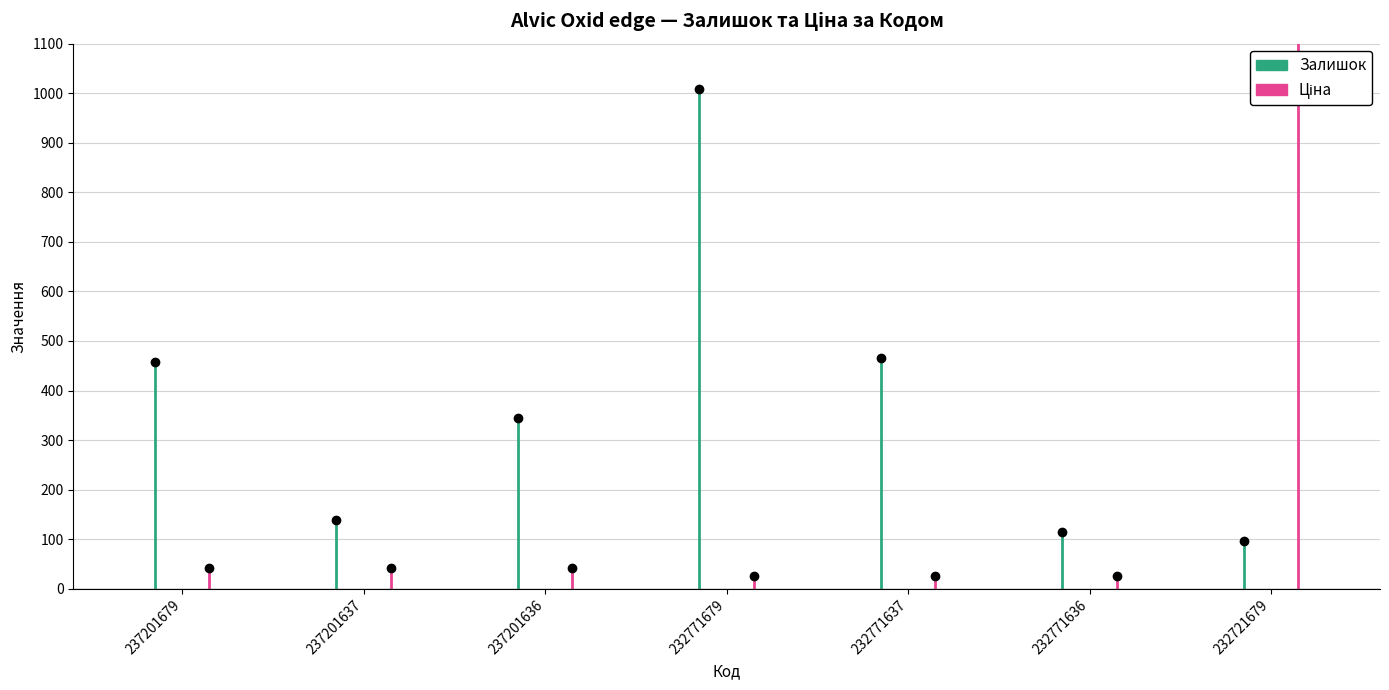

Which series changed the most between 237201679 and 237201637?

Залишок